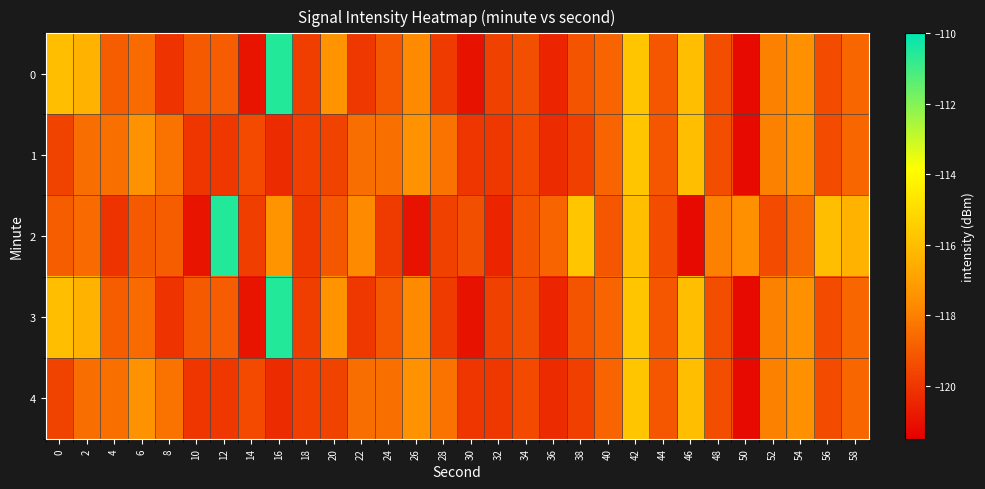

What is the spread (max minus min) of values at 24?

1.5